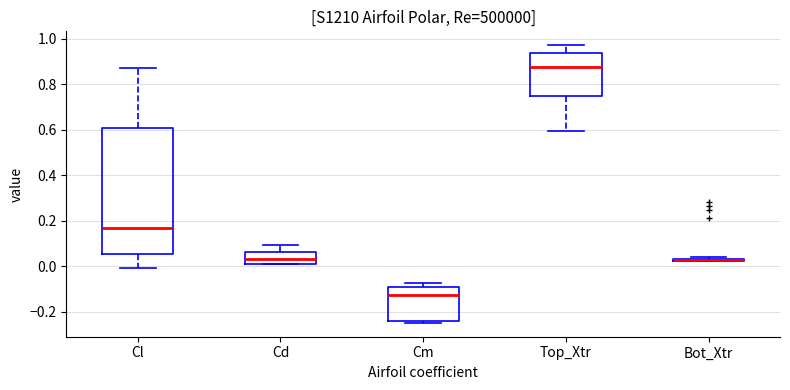

Where is the upper edge of the box for Cl on the y-axis? The values are not printed on the chart, so give them approximately, as read against the axis.

0.60